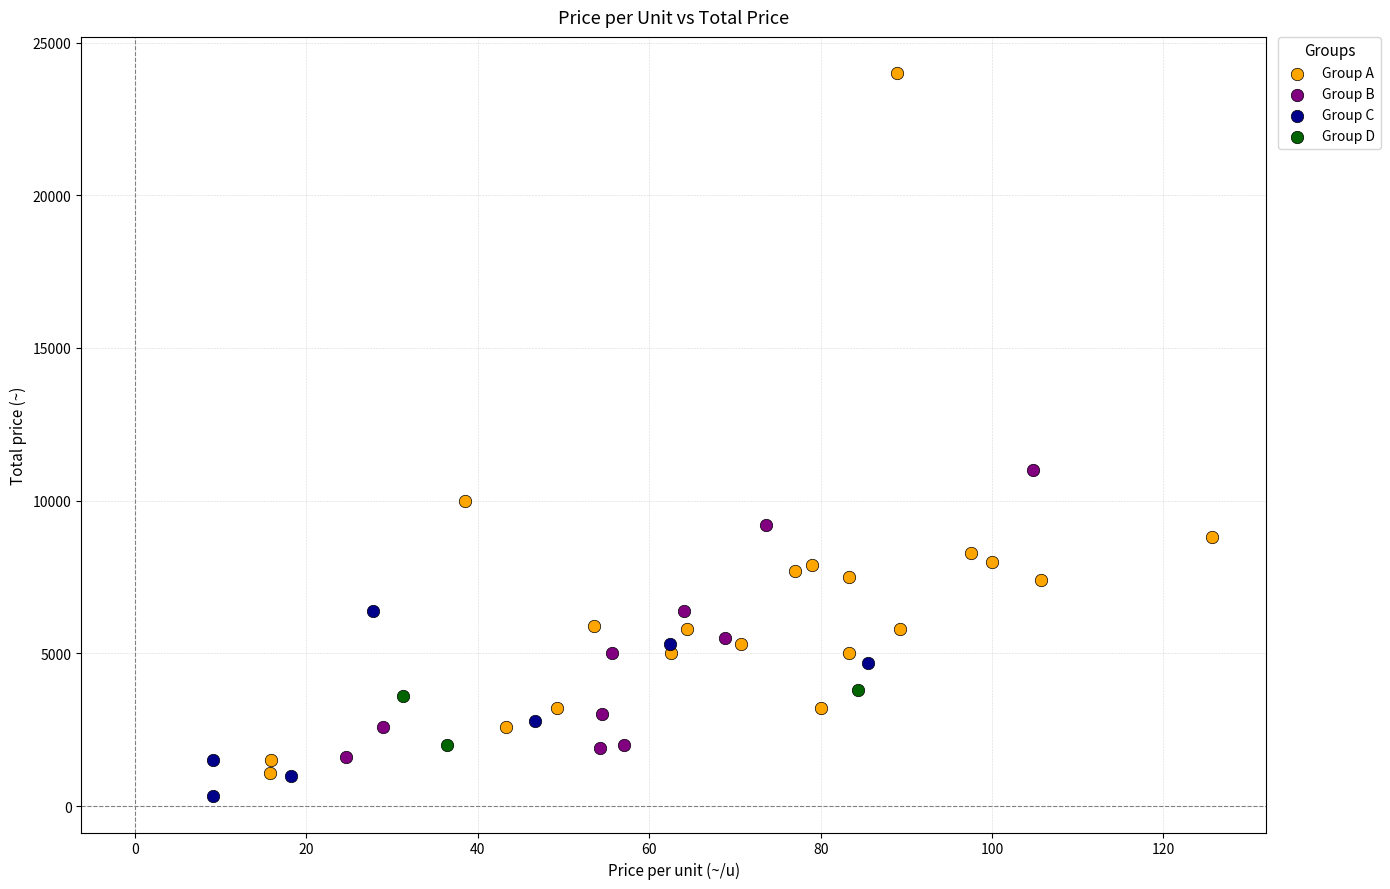

Which series contains the lowest Y value?

Group C